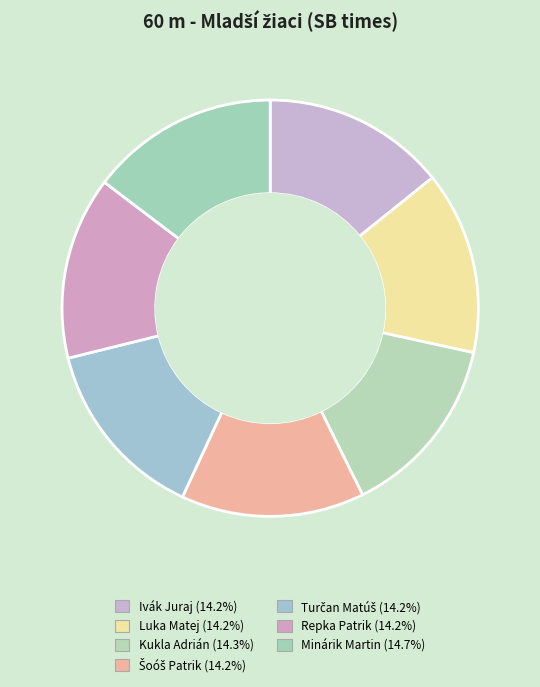

To the nearest percent, what is the combined percentage of Kukla Adrián and Luka Matej?

28%